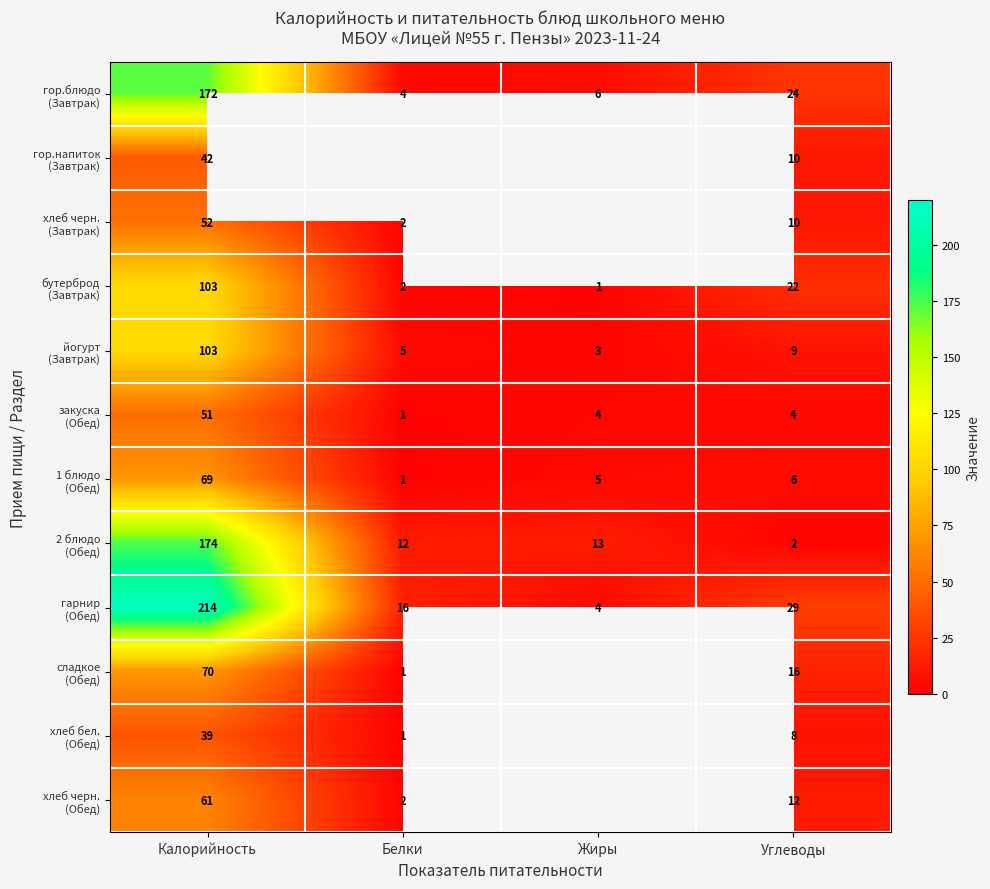

What is the difference between the highest and lowest values at Углеводы?

27